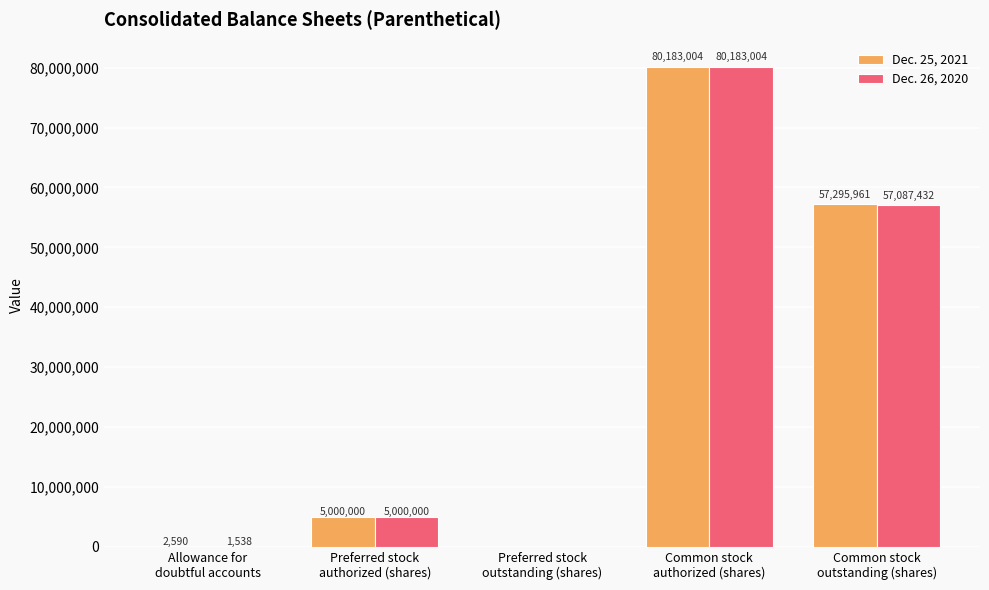

What is the maximum value shown in the chart?

80183004